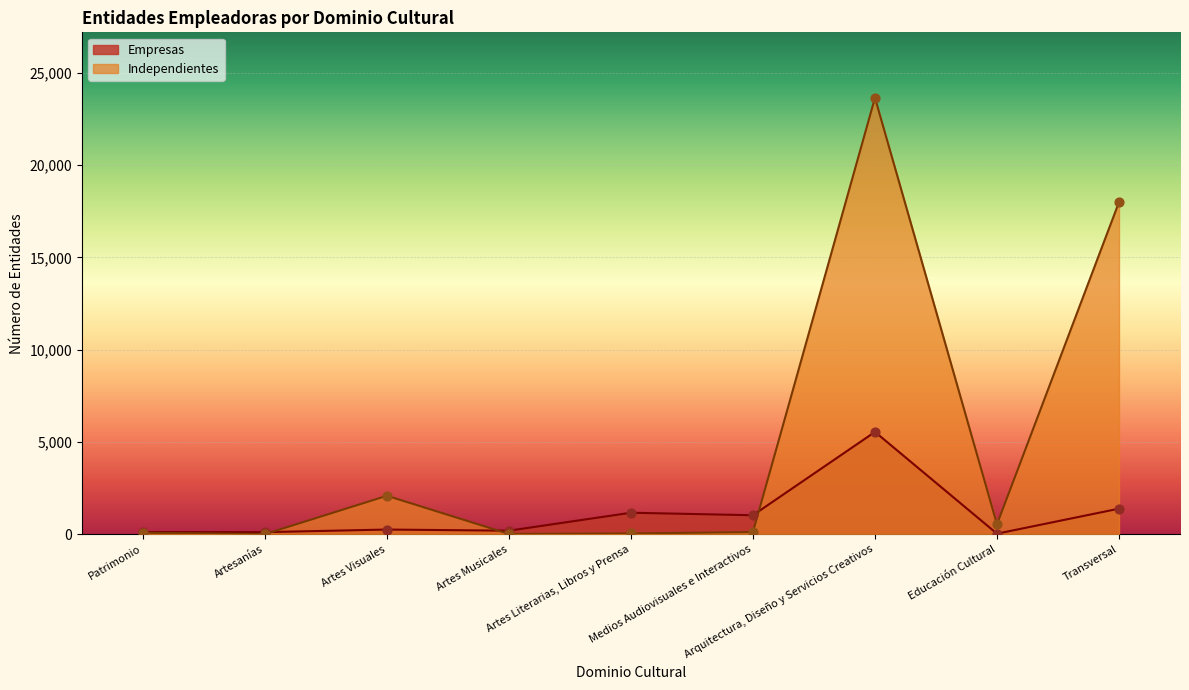

At how many categories does at least one series exceed 14563?

2